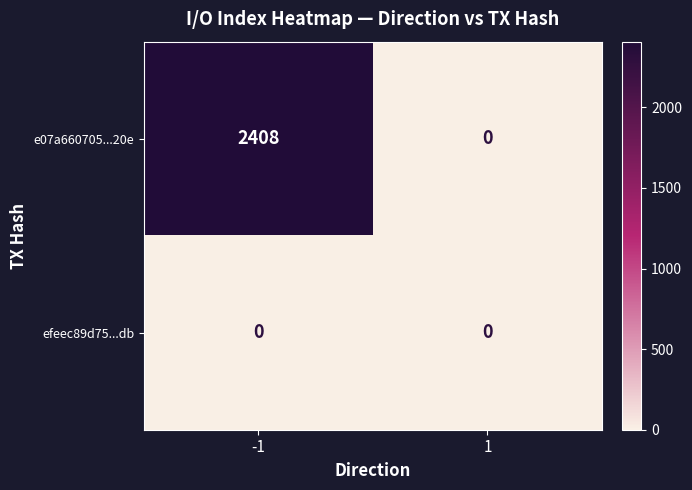

At how many categories does at least one series exceed 1212?

1